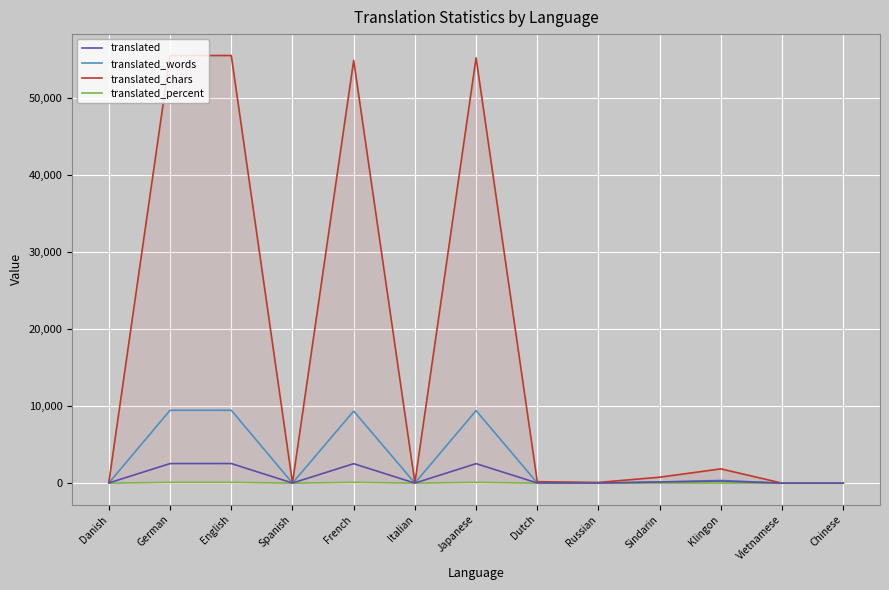

What is the sum of the translated_words values at English and Sindarin?

9620.0